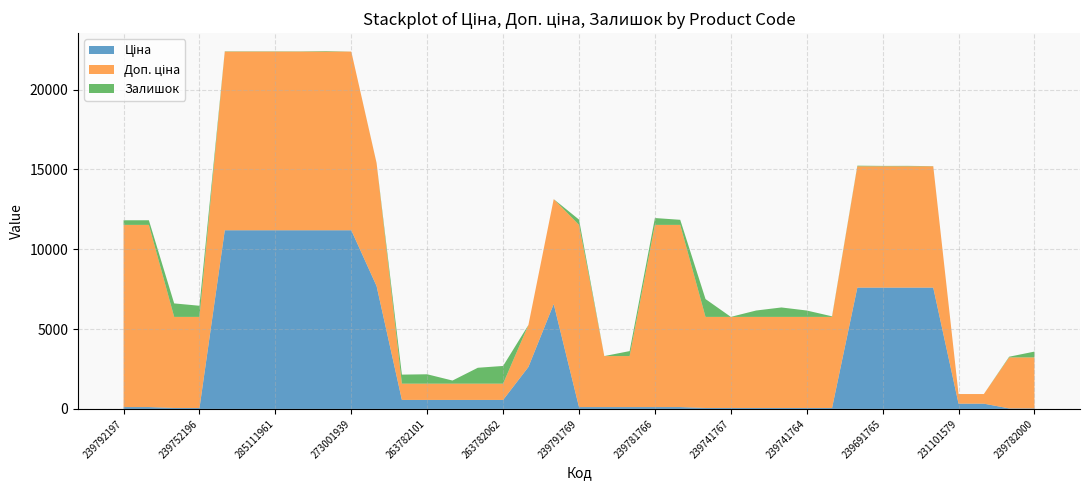

Reading left to right, what are all the values shown in this chart?

Ціна: 239792197=114.1	239792196=114.1	239752197=57.0	239752196=57.0	285112220=11188.2	285112217=11188.2	285111961=11188.2	285111912=11188.2	273001960=11188.2	273001939=11188.2	208461456=7693.1	263782102=564.0	263782101=564.0	263782100=564.0	263782096=564.0	263782062=564.0	242931766=2627.5	242931763=6568.8	239791769=114.1	239791768=114.1	239781767=114.1	239781766=114.1	239781765=114.1	239751769=57.0	239741767=57.0	239741766=57.0	239741765=57.0	239741764=57.0	239741763=57.0	239691766=7596.5	239691765=7596.5	239691764=7596.5	239691763=7596.5	231101579=328.8	231101573=328.8	239782005=31.9	239782000=31.9
Доп. ціна: 239792197=11410.0	239792196=11410.0	239752197=5705.0	239752196=5705.0	285112220=11188.2	285112217=11188.2	285111961=11188.2	285111912=11188.2	273001960=11188.2	273001939=11188.2	208461456=7693.1	263782102=1017.8	263782101=1017.8	263782100=1017.8	263782096=1017.8	263782062=1017.8	242931766=2628.0	242931763=6568.8	239791769=11410.0	239791768=3195.0	239781767=3195.0	239781766=11410.0	239781765=11410.0	239751769=5705.0	239741767=5705.0	239741766=5705.0	239741765=5705.0	239741764=5705.0	239741763=5705.0	239691766=7596.5	239691765=7596.5	239691764=7596.5	239691763=7596.5	231101579=603.0	231101573=603.0	239782005=3195.0	239782000=3195.0
Залишок: 239792197=289.0	239792196=290.0	239752197=845.0	239752196=698.0	285112220=17.0	285112217=17.0	285111961=17.0	285111912=15.0	273001960=33.0	273001939=1.0	208461456=11.0	263782102=566.0	263782101=587.0	263782100=195.0	263782096=995.0	263782062=1109.0	242931766=0.0	242931763=0.0	239791769=331.0	239791768=0.0	239781767=312.0	239781766=429.0	239781765=318.0	239751769=1117.0	239741767=2.0	239741766=400.0	239741765=591.0	239741764=400.0	239741763=36.0	239691766=38.0	239691765=25.0	239691764=27.0	239691763=9.0	231101579=0.0	231101573=0.0	239782005=41.0	239782000=363.0